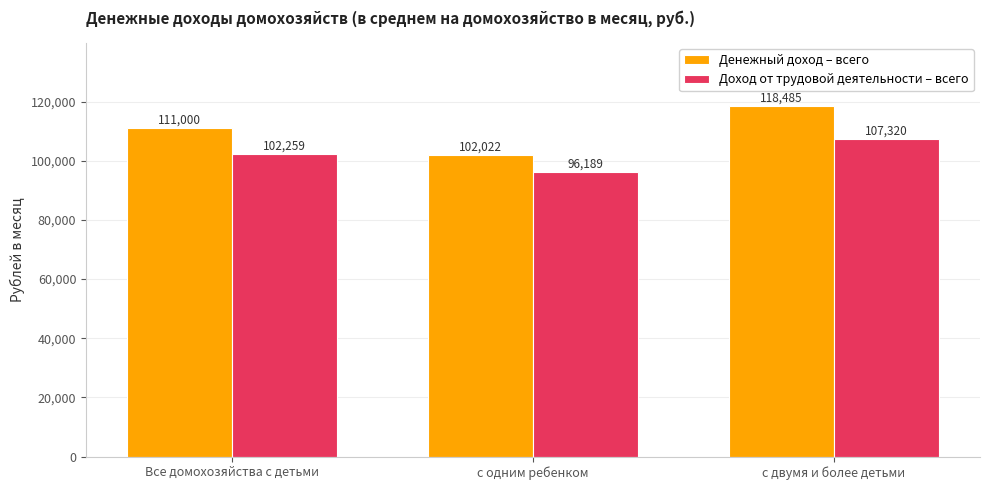

List the series in order of their overall mean, lowest first.

Доход от трудовой деятельности – всего, Денежный доход – всего